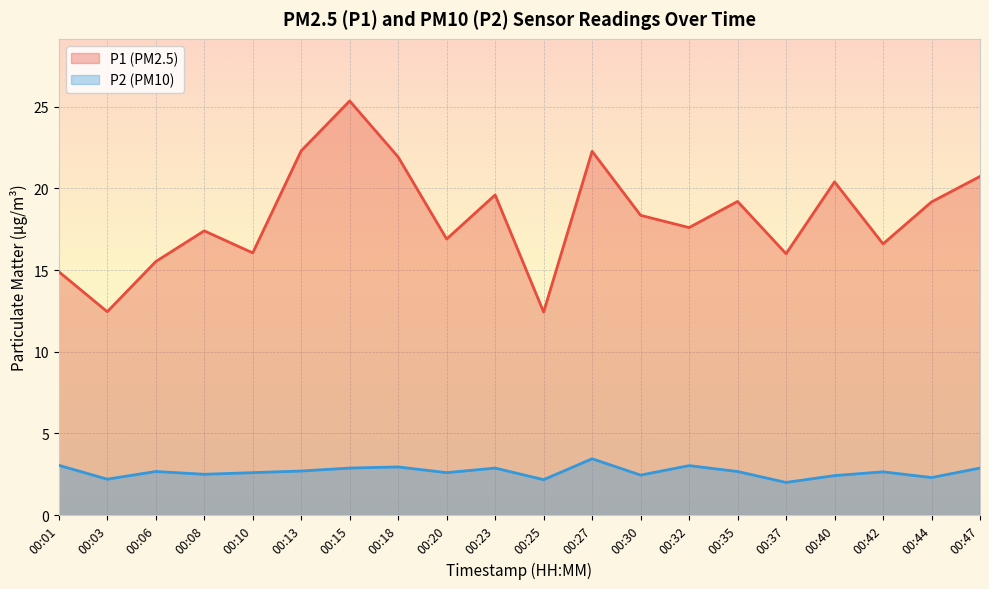

How many categories are shown in the chart?

20